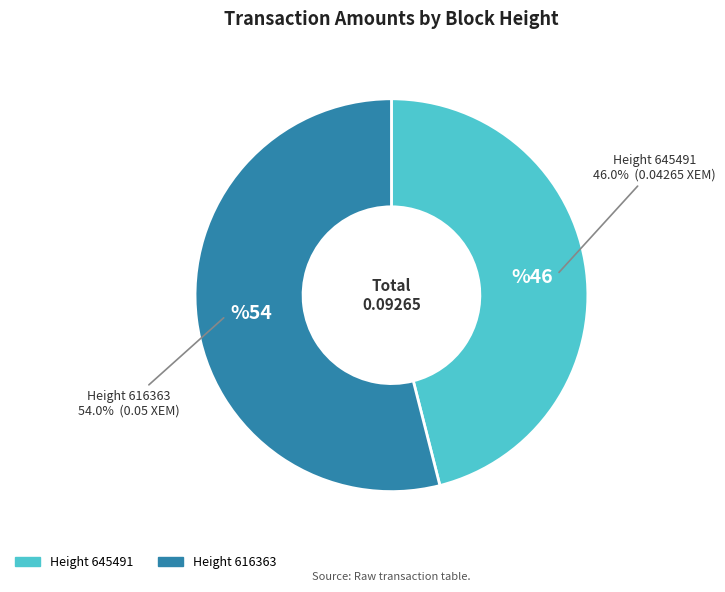

Does any single category account for the majority?

Yes